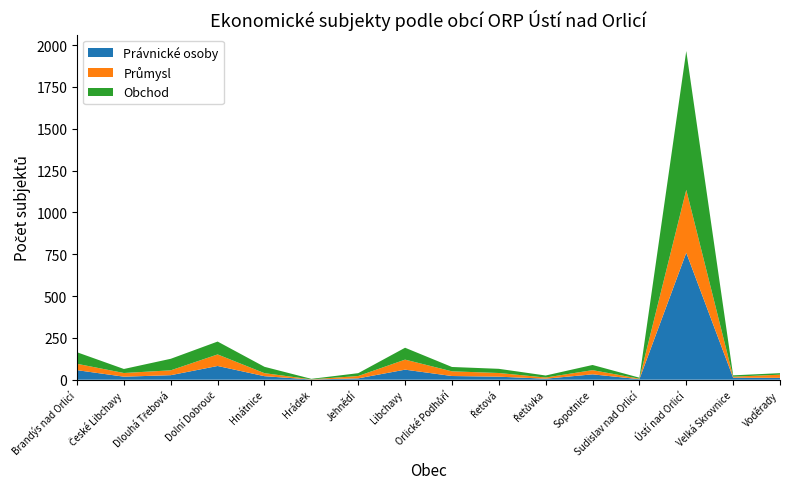

Reading left to right, list all the values displayed in this chart.

Právnické osoby: 57	18	27	82	21	1	8	60	22	18	6	32	3	759	12	11
Průmysl: 38	22	29	69	18	1	14	60	28	22	7	25	3	376	6	19
Obchod: 69	24	69	77	38	3	17	71	26	25	12	31	6	830	8	9